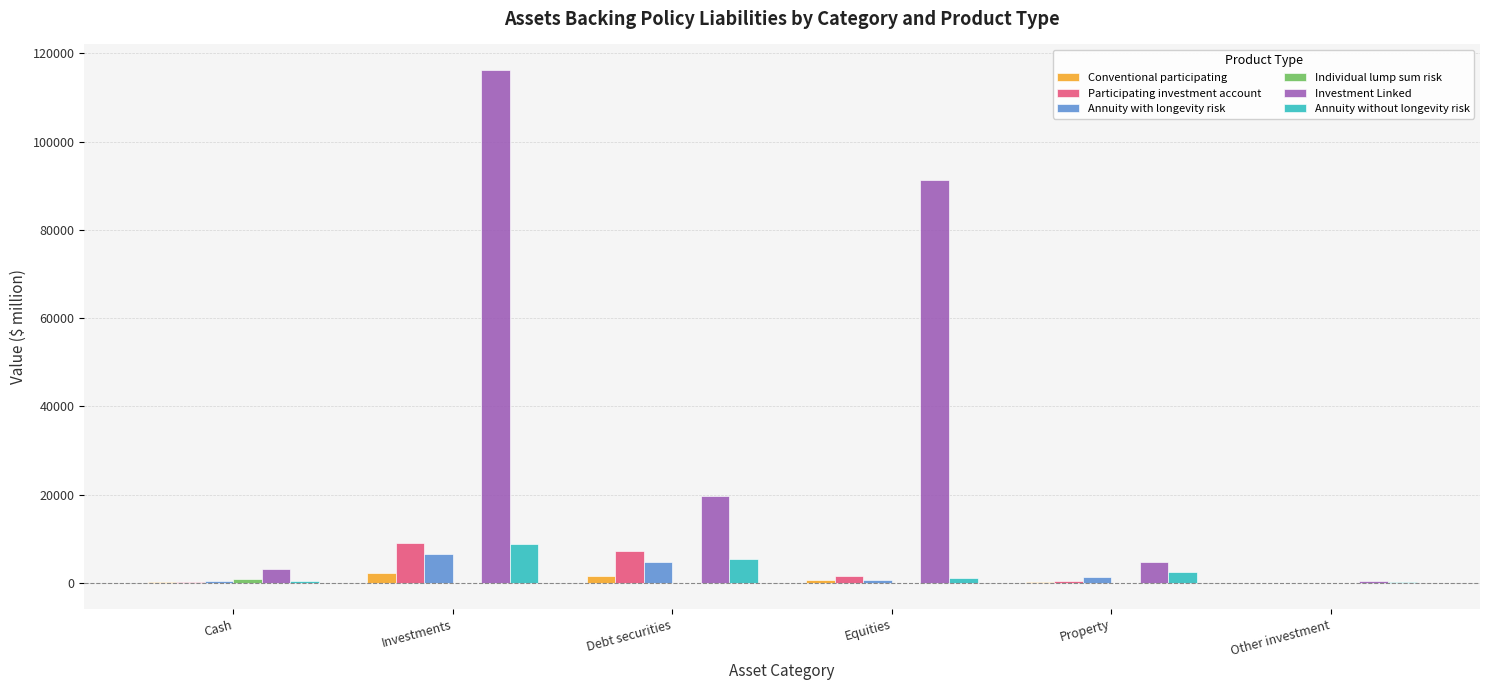

What is the greatest value displayed?

116213.7